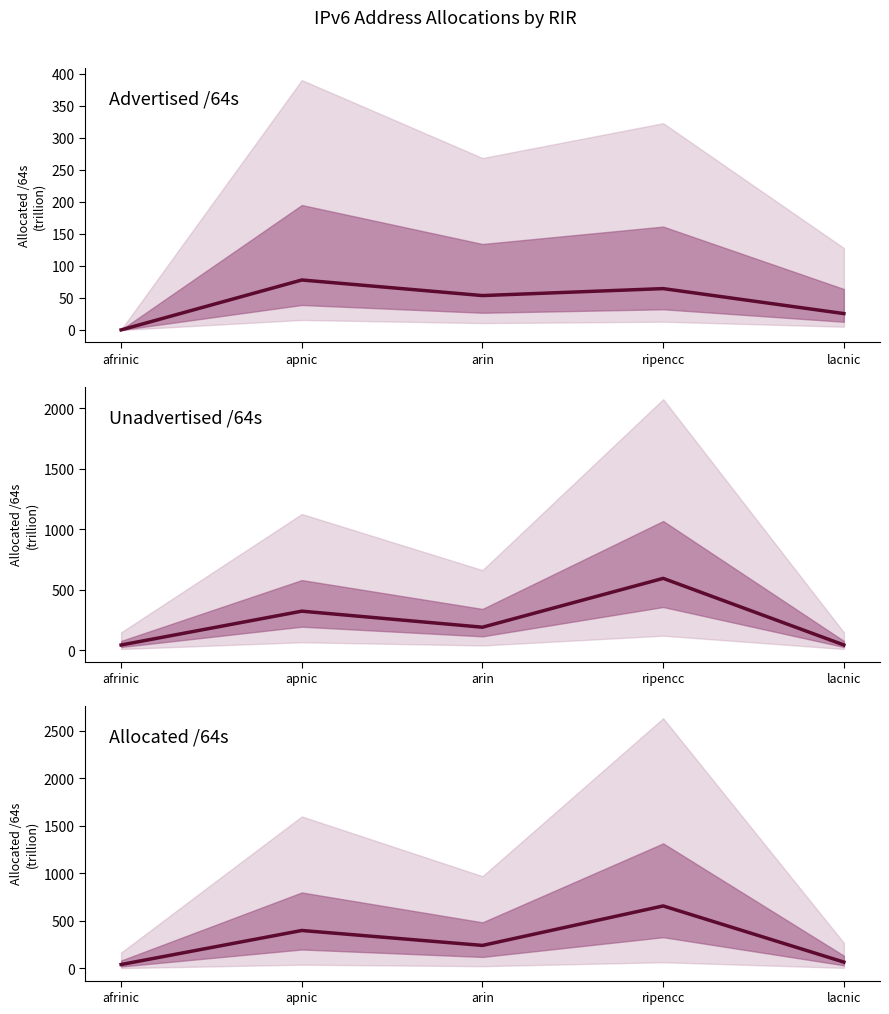

Is it true that Unadvertised /64s equals 72.0 at afrinic?

False